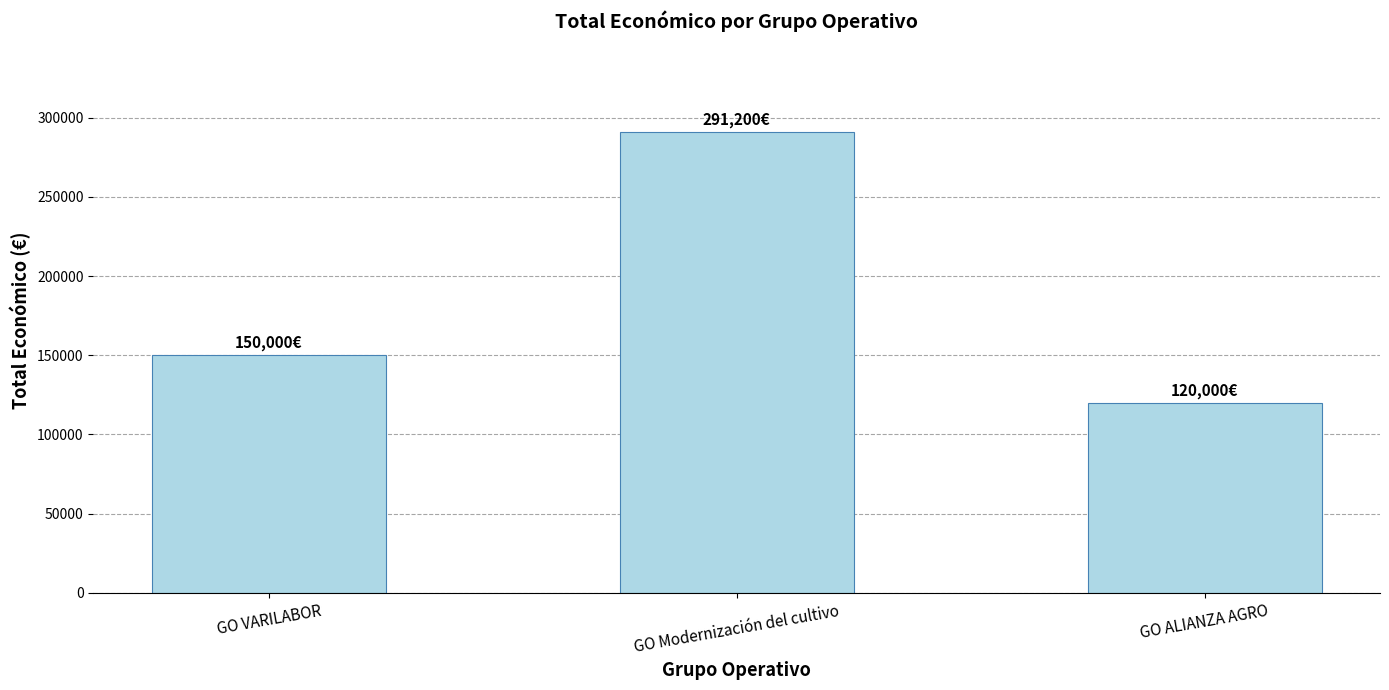

Which category has the highest value across all series?

GO Modernización del cultivo